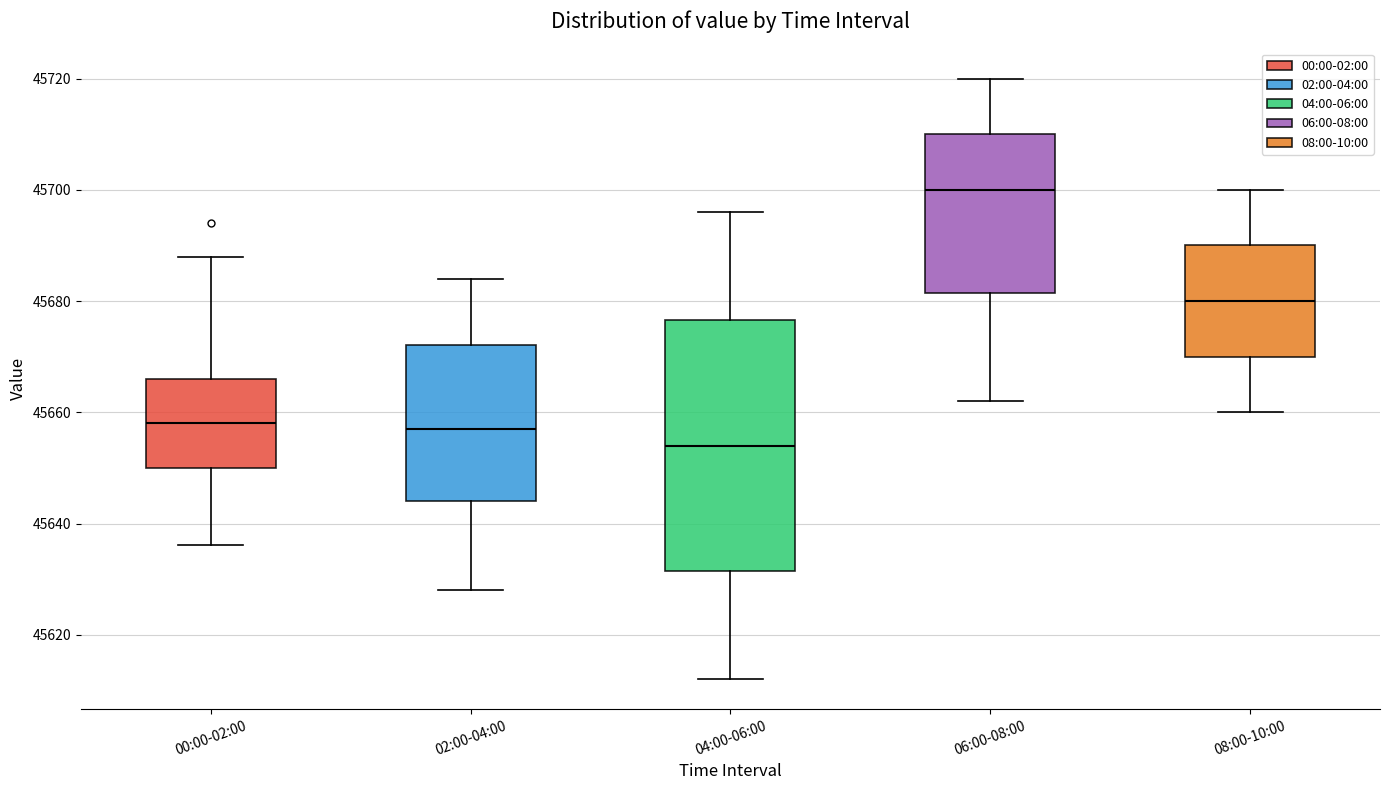

Which box has the lowest median line?

04:00-06:00